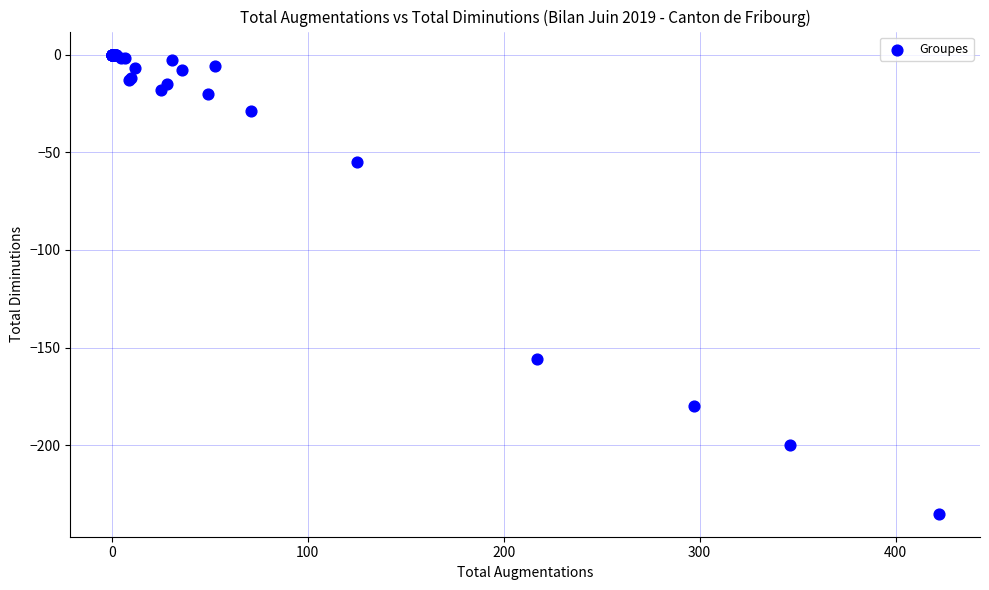

What Y value in the scatter plot is closest to -117?

-156